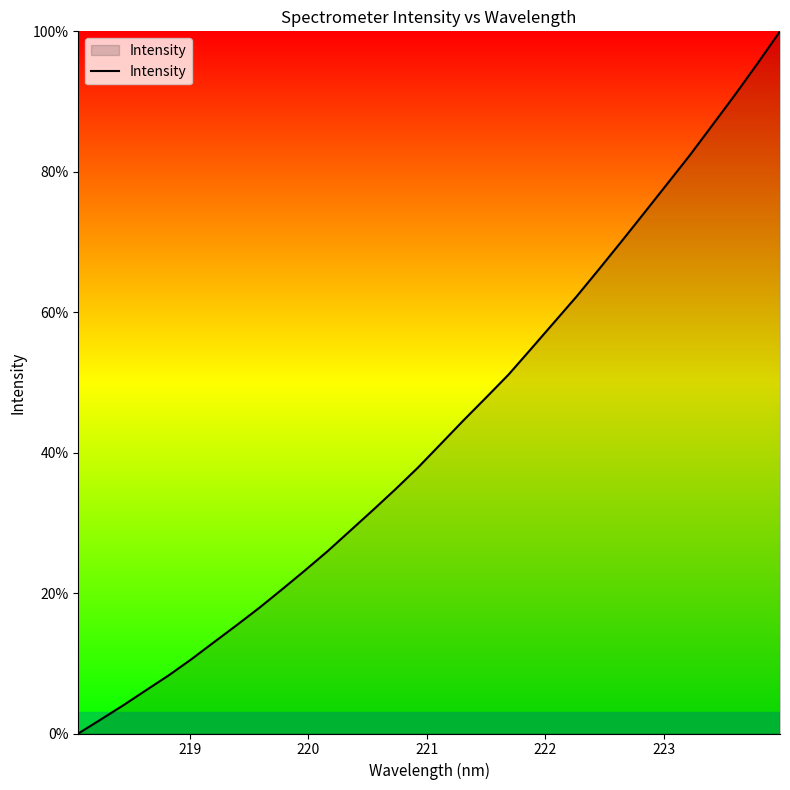

What is the greatest value displayed?

100.0